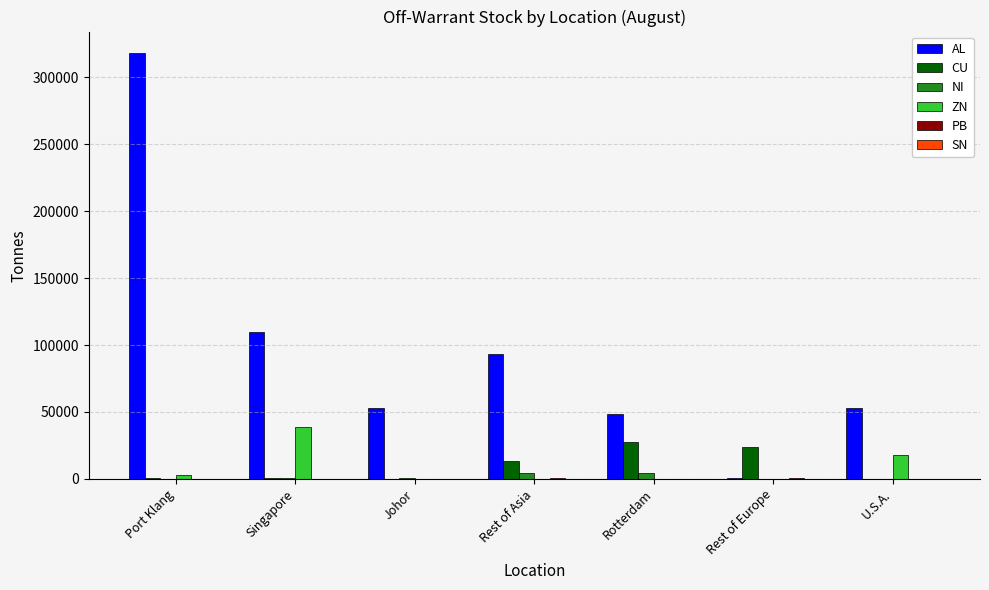

Between Rest of Europe and U.S.A., which series saw the biggest shift?

AL